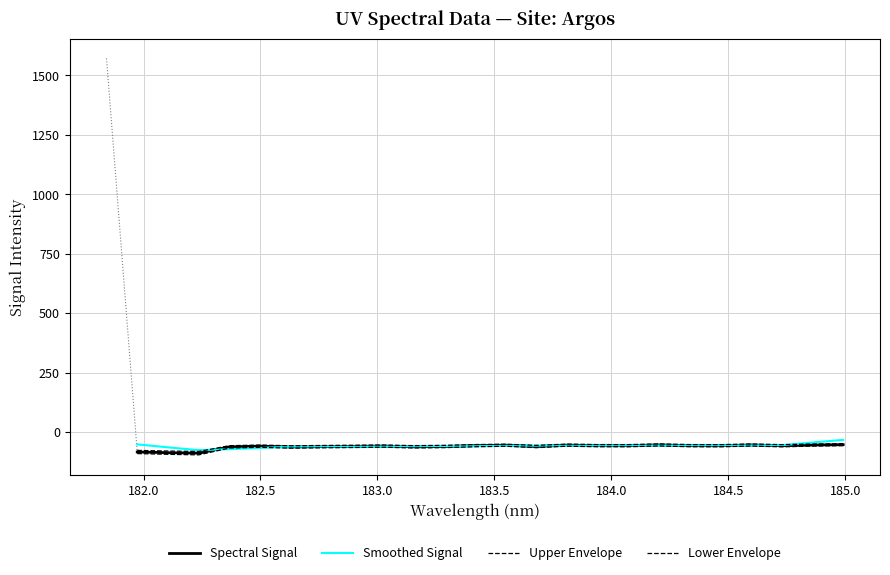

True or false: Upper Envelope and Lower Envelope intersect in this chart.

False